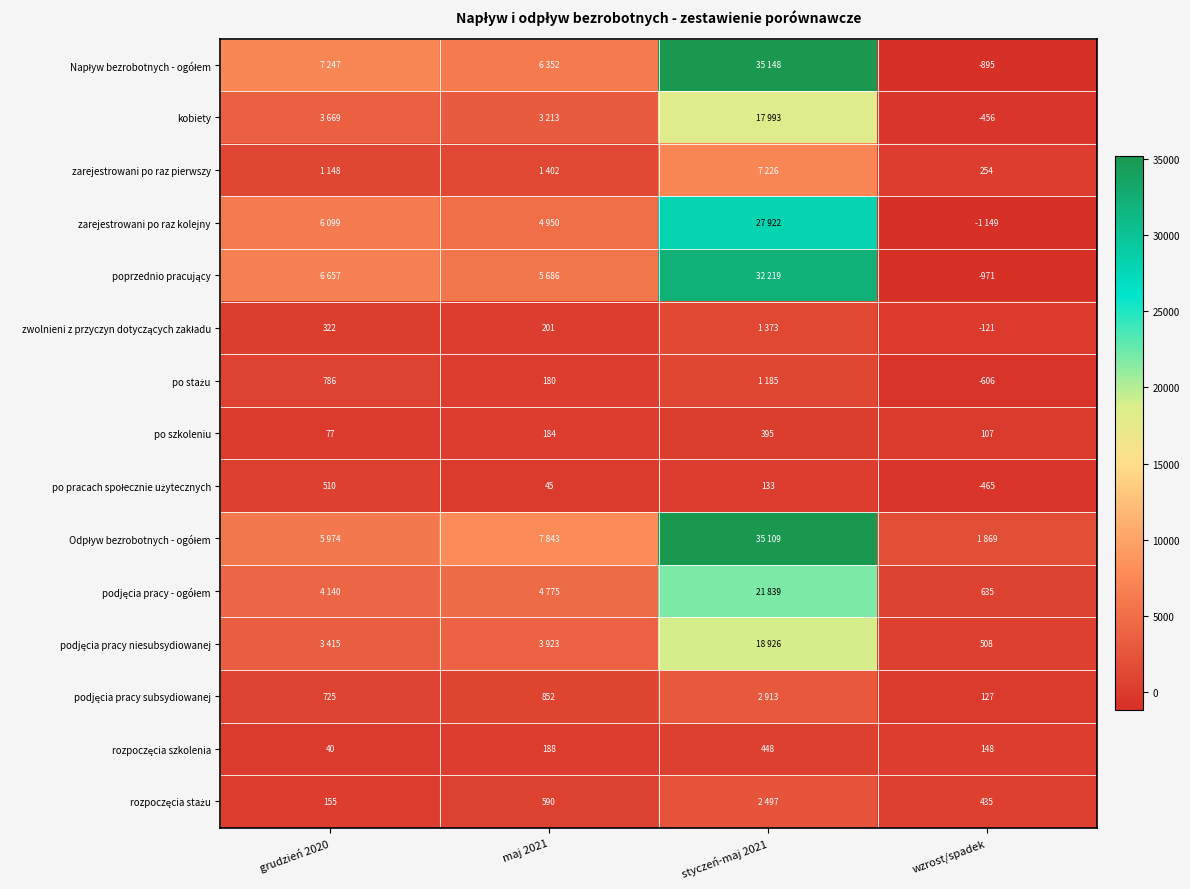

What is the difference between the rozpoczęcia szkolenia values at grudzień 2020 and styczeń-maj 2021?

408